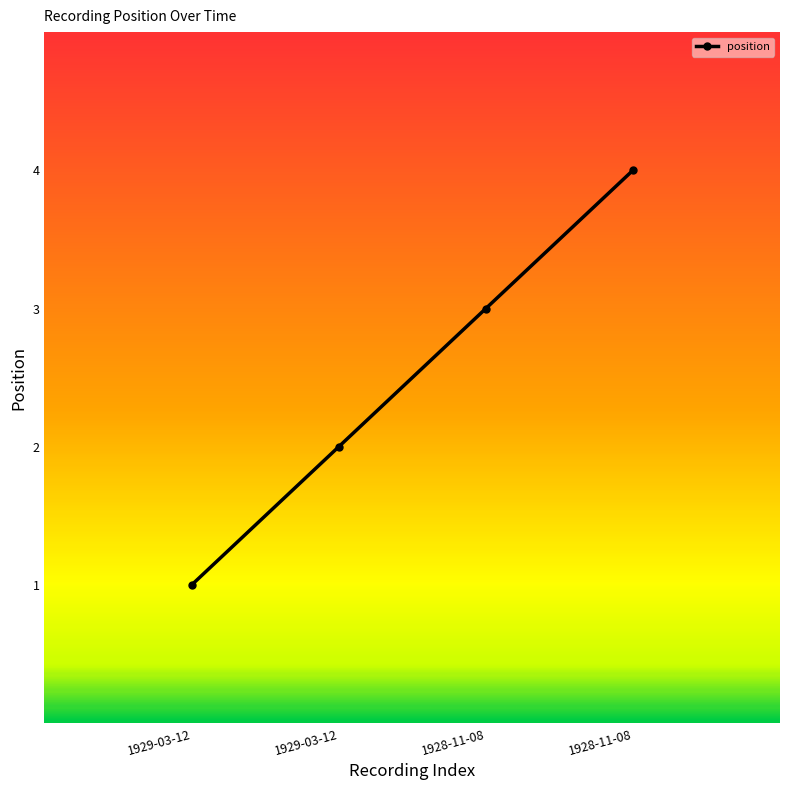

What is the smallest value displayed?

1